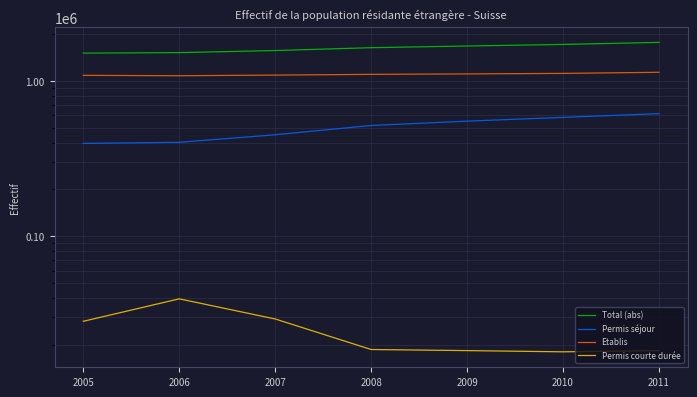

Which series has the largest total across all categories?

Total (abs)